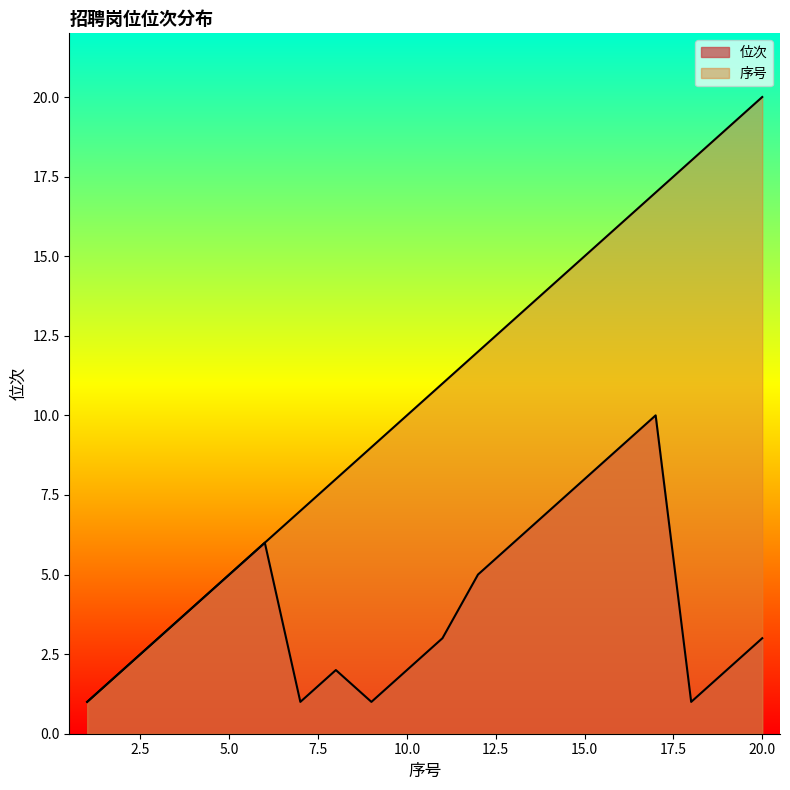

What is the difference between the maximum and minimum values in the 位次 series?

9